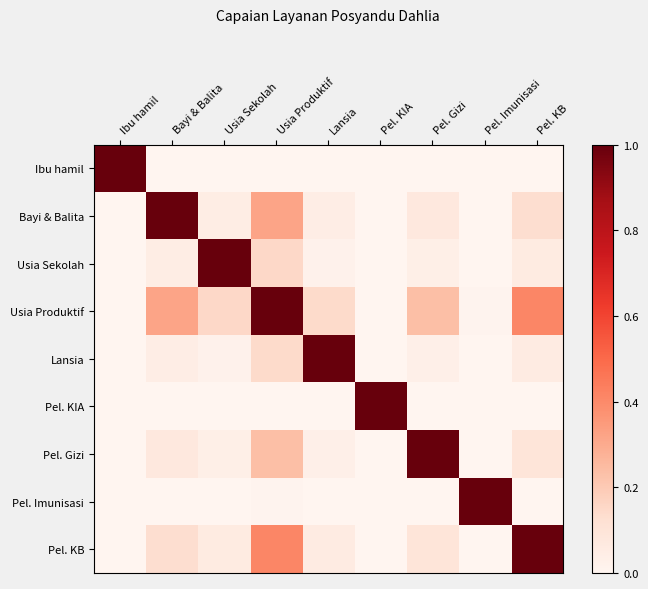

What is the spread (max minus min) of values at Bayi & Balita?

1.0